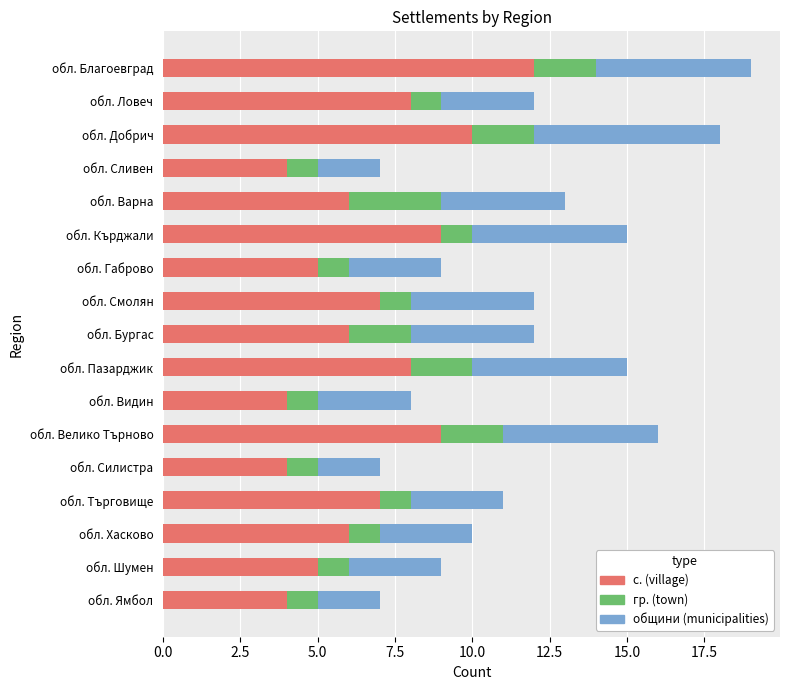

Is it true that с. (village) equals 14 at обл. Пазарджик?

False